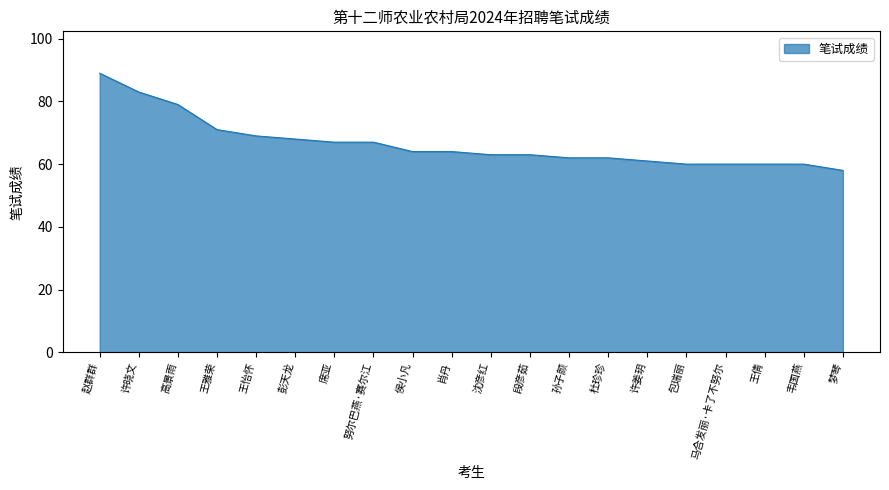

The chart shows a value of 123 at 王怡怀. True or false?

False